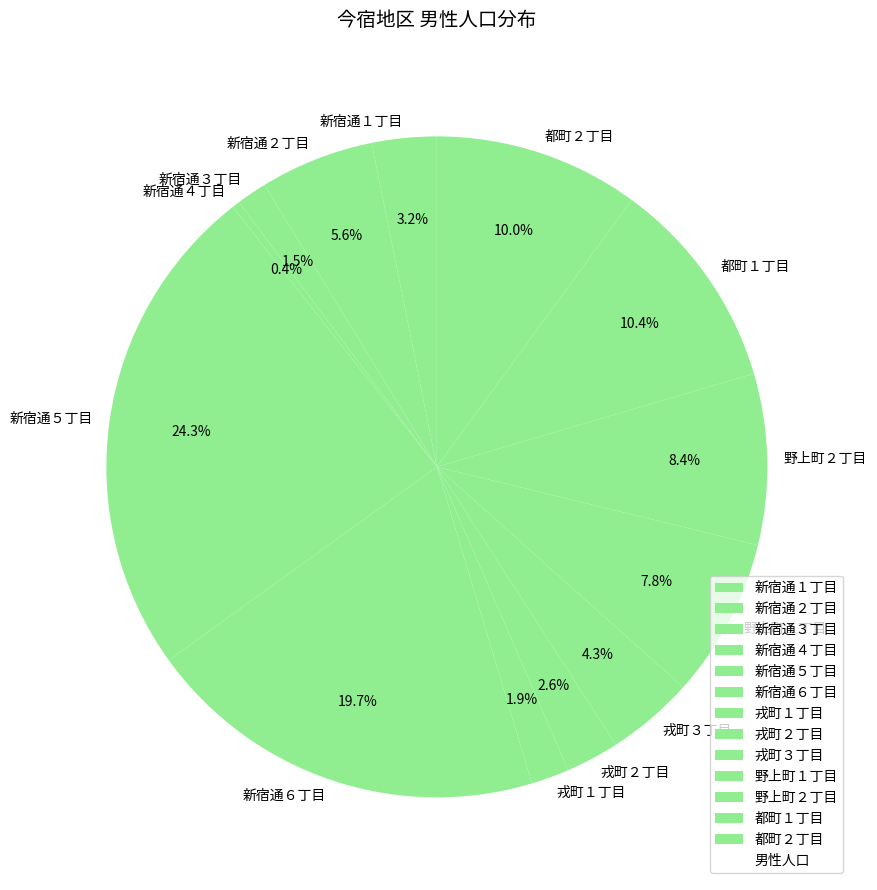

Approximately how many times larger is the value at 戎町２丁目 compared to 都町２丁目?

0.3